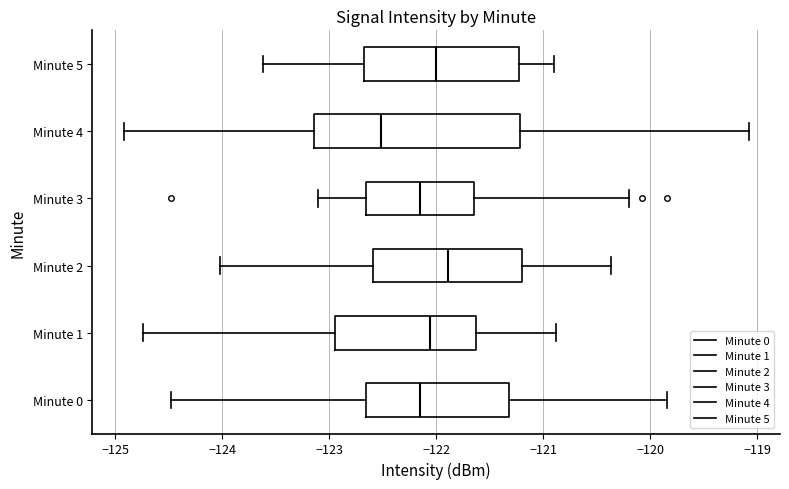

Reading bottom to top, transcribe this box plot: for each box, give where its median line is, the range the box spans, and where its two whiskers end, as read against the x-axis. The values are not printed on the chart, so give them approximately, as read against the axis.

Minute 0: median -122.1, box -122.7 to -121.3, whiskers -124.5 to -119.8
Minute 1: median -122.1, box -122.9 to -121.6, whiskers -124.7 to -120.9
Minute 2: median -121.9, box -122.6 to -121.2, whiskers -124.0 to -120.4
Minute 3: median -122.1, box -122.7 to -121.6, whiskers -123.1 to -120.2
Minute 4: median -122.5, box -123.1 to -121.2, whiskers -124.9 to -119.1
Minute 5: median -122.0, box -122.7 to -121.2, whiskers -123.6 to -120.9